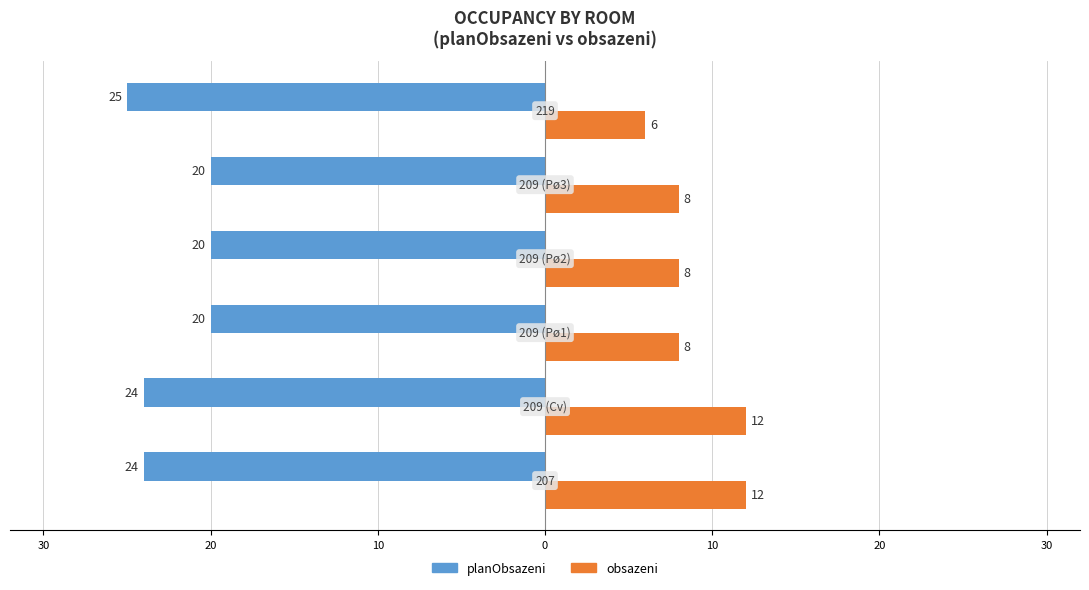

What are all the series names shown in the legend?

planObsazeni, obsazeni